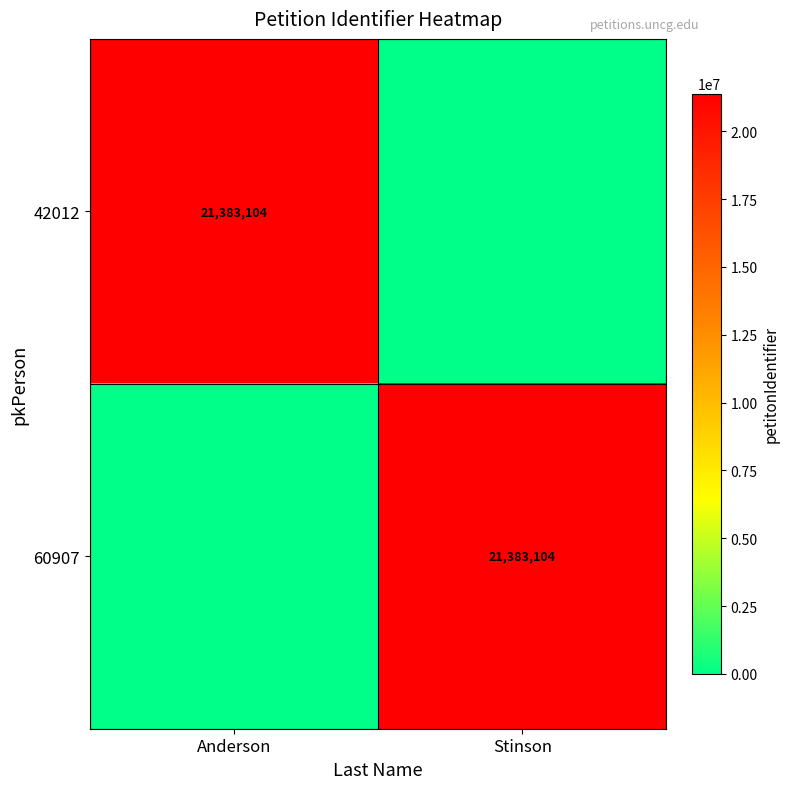

The value of 42012 at Anderson is 21383104. True or false?

True